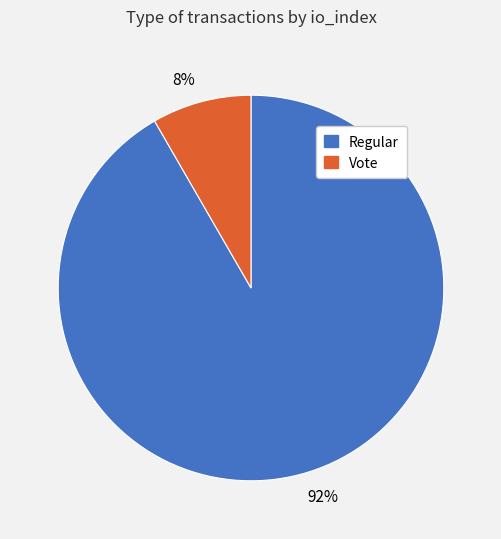

Count the number of slices in the pie.

2